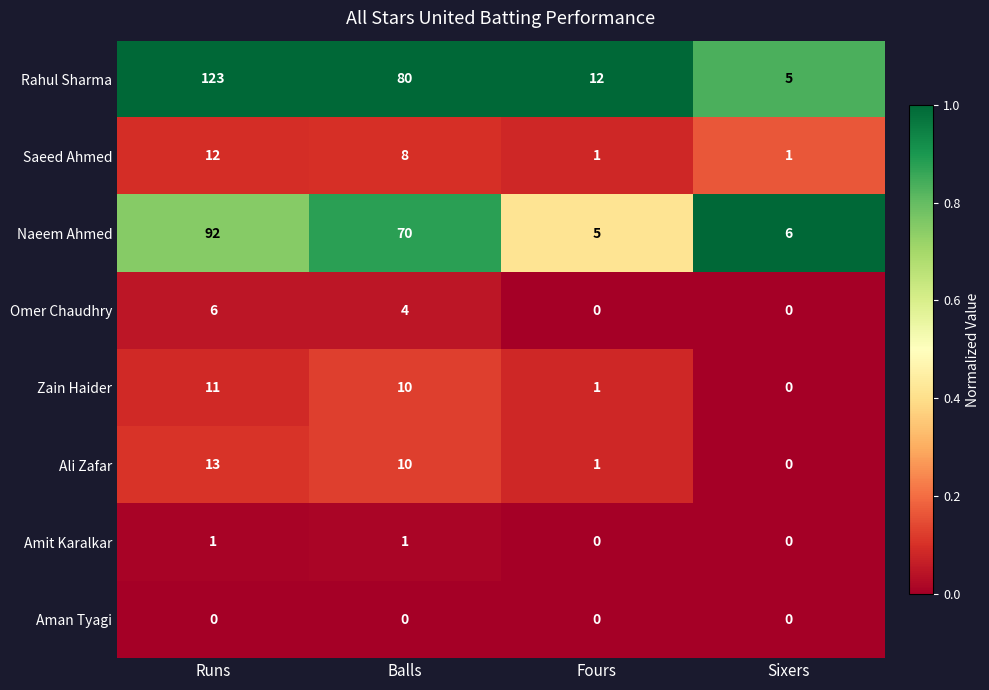

What is the average value of the Saeed Ahmed series?

6